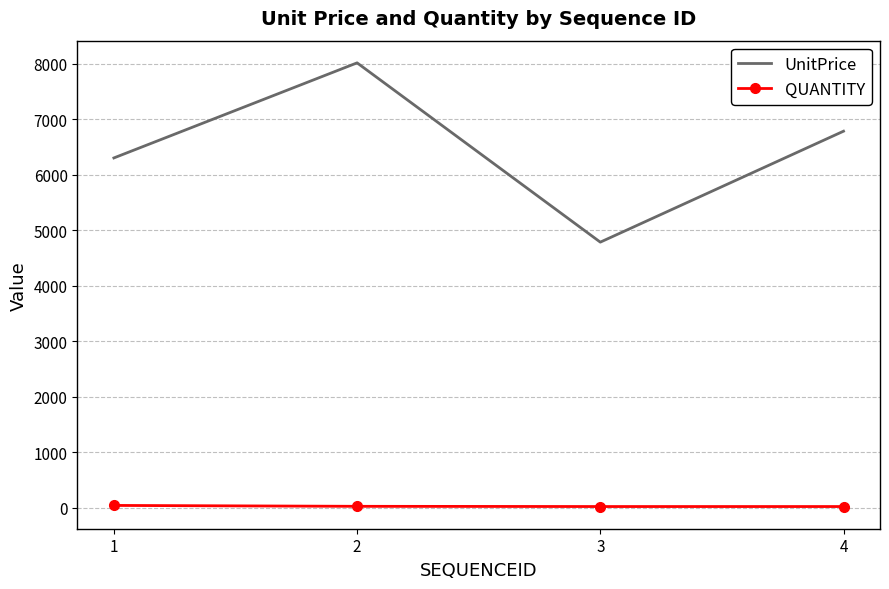

What is the difference between the highest and lowest values at 1?

6264